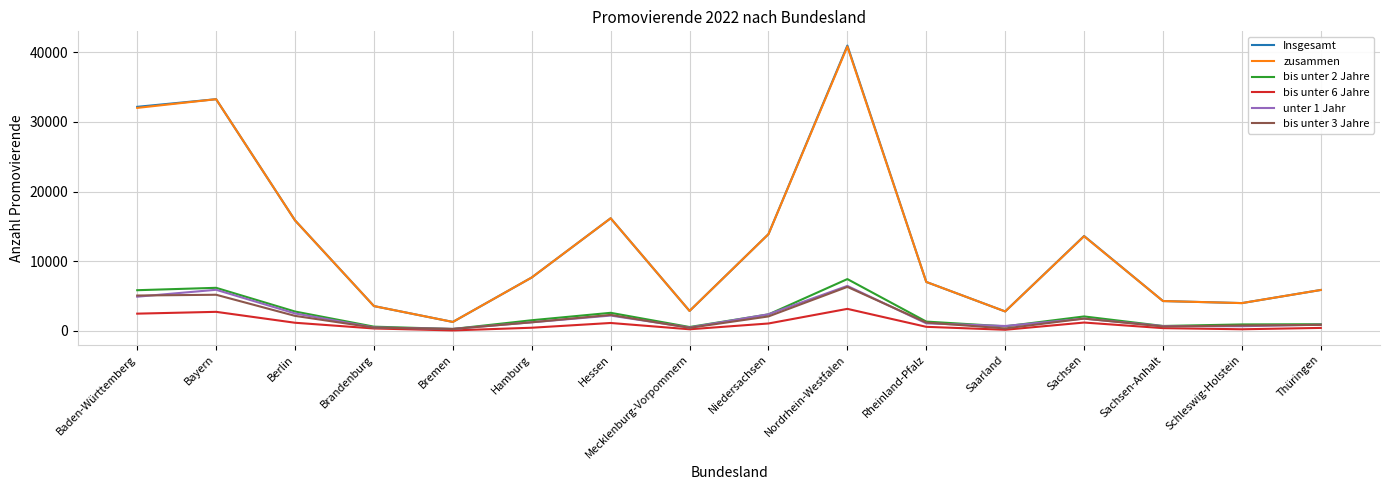

At which category is the sum across all series the highest?

Nordrhein-Westfalen